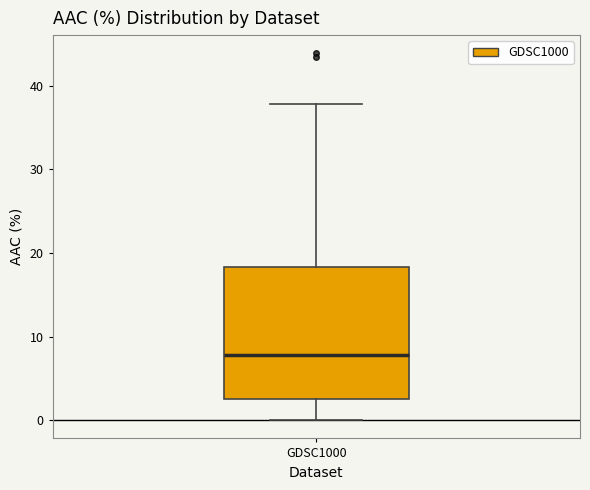

Transcribe this box plot: give where the median line is, the range the box spans, and where the two whiskers end, as read against the y-axis. The values are not printed on the chart, so give them approximately, as read against the axis.

median 8, box 3 to 18, whiskers 0 to 38